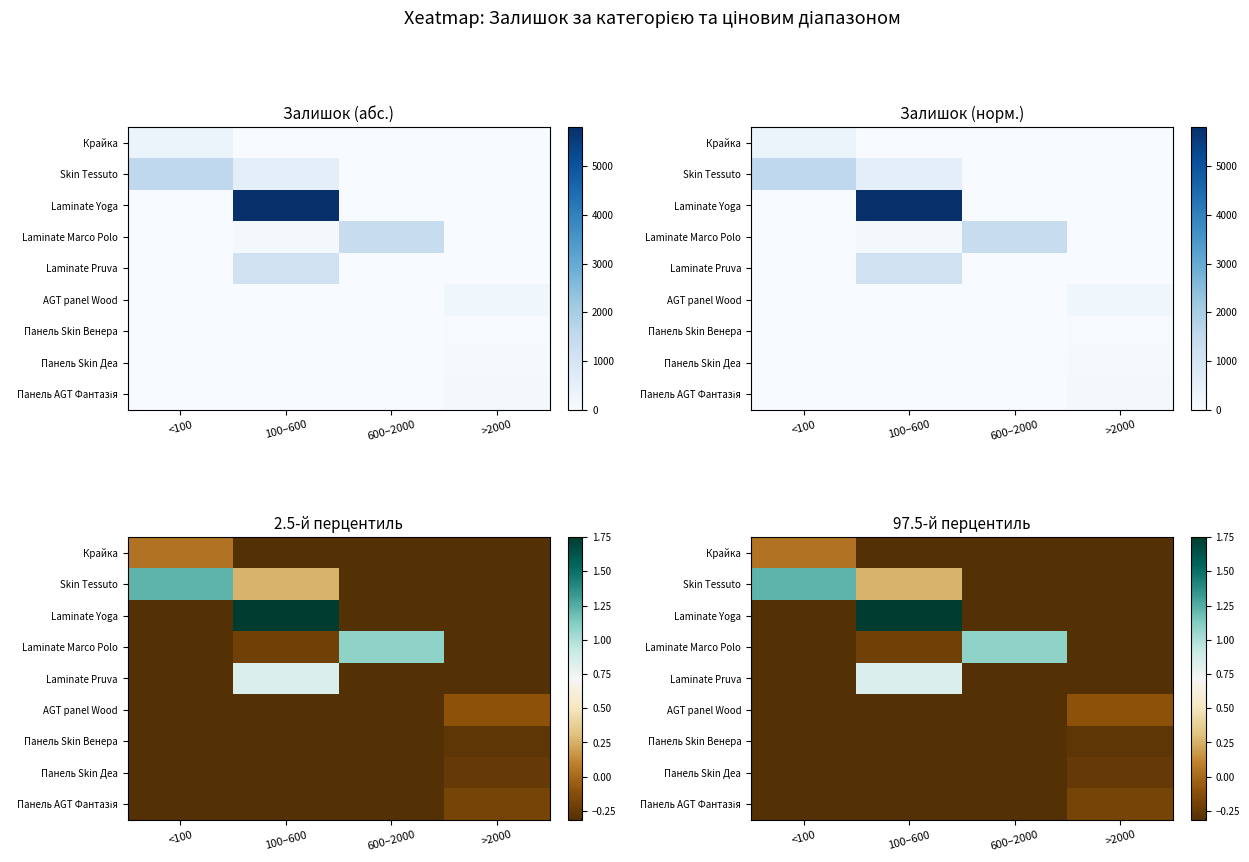

True or false: Laminate Pruva has a value of -0.2 at 600–2000.

False